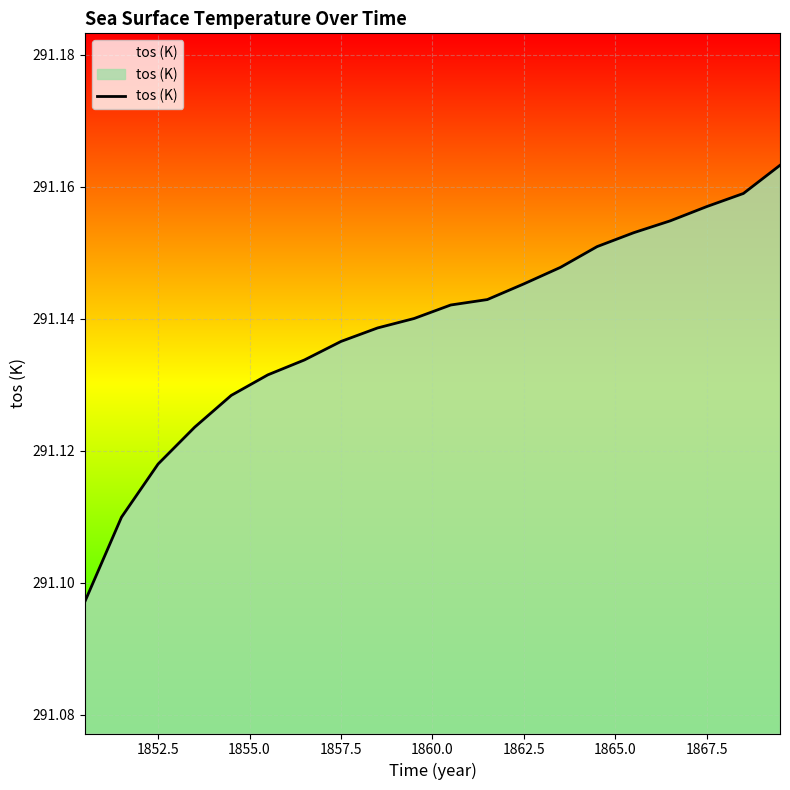

Does the chart display data point markers on the line(s)?

No